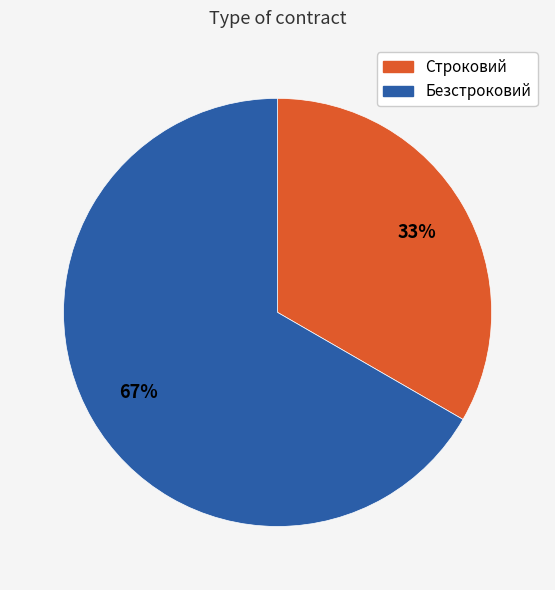

The Строковий slice represents 39% of the pie. True or false?

False